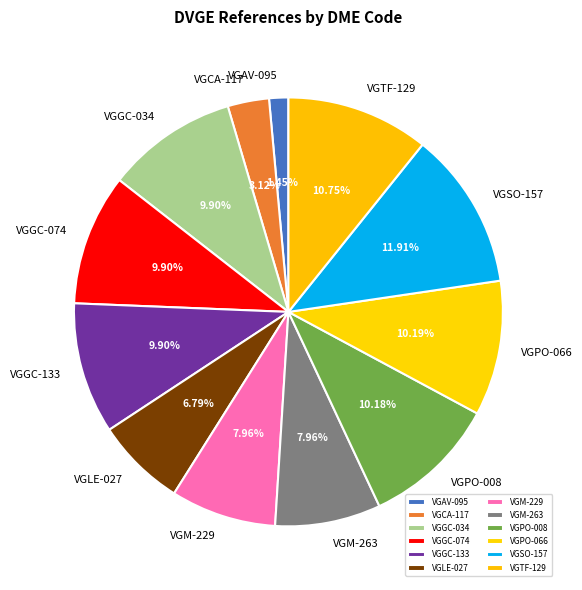

What is the largest slice in the pie chart?

VGSO-157